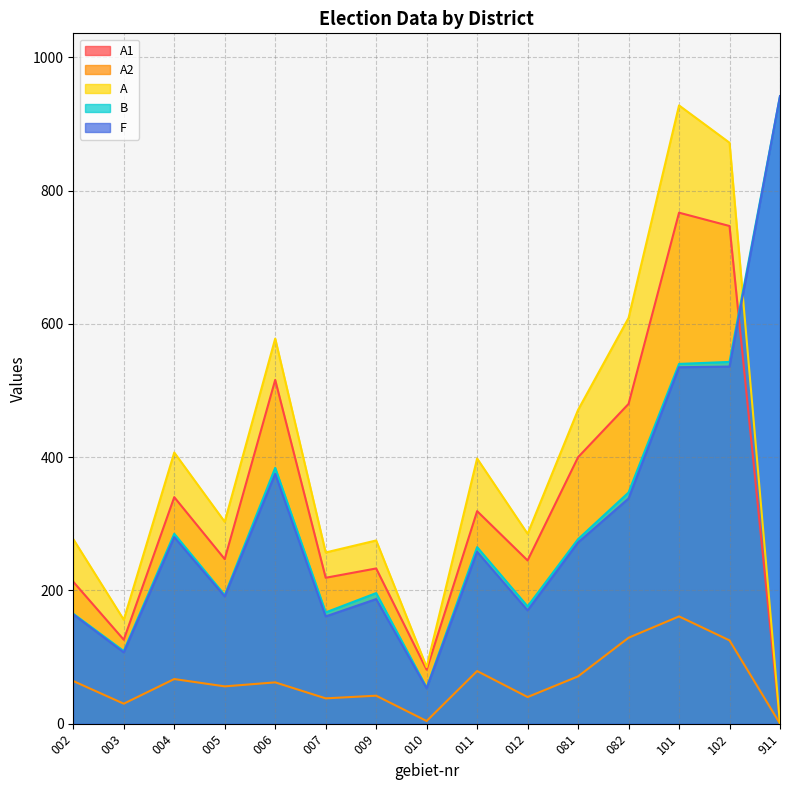

What are all the series names shown in the legend?

A1, A2, A, B, F